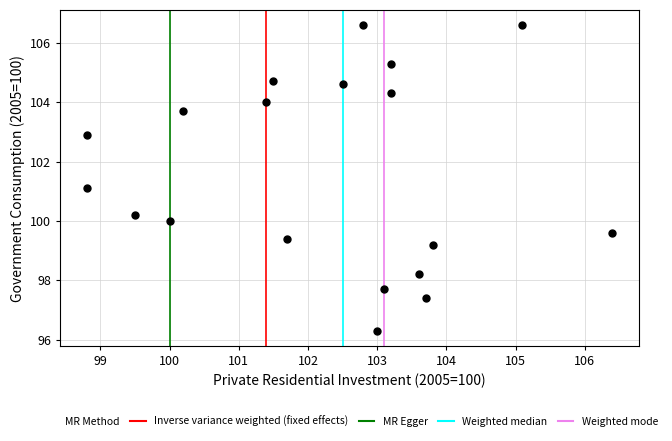

What is the range of X values (max minus min)?

7.6